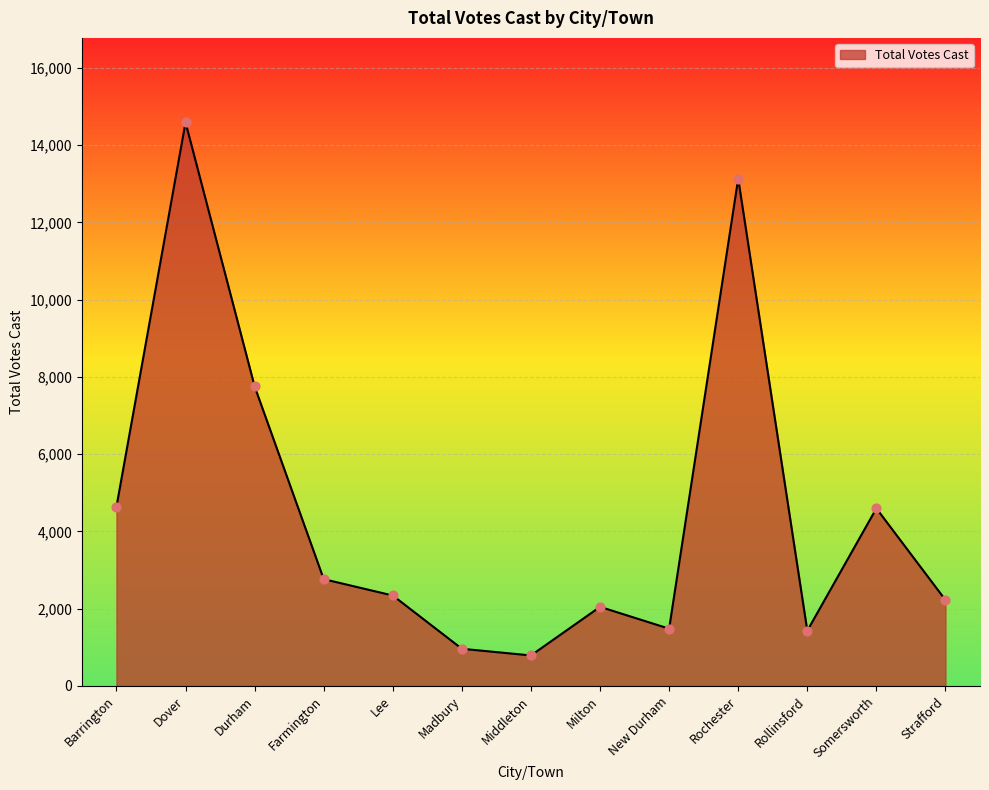

Which has a higher value, Lee or Rochester?

Rochester